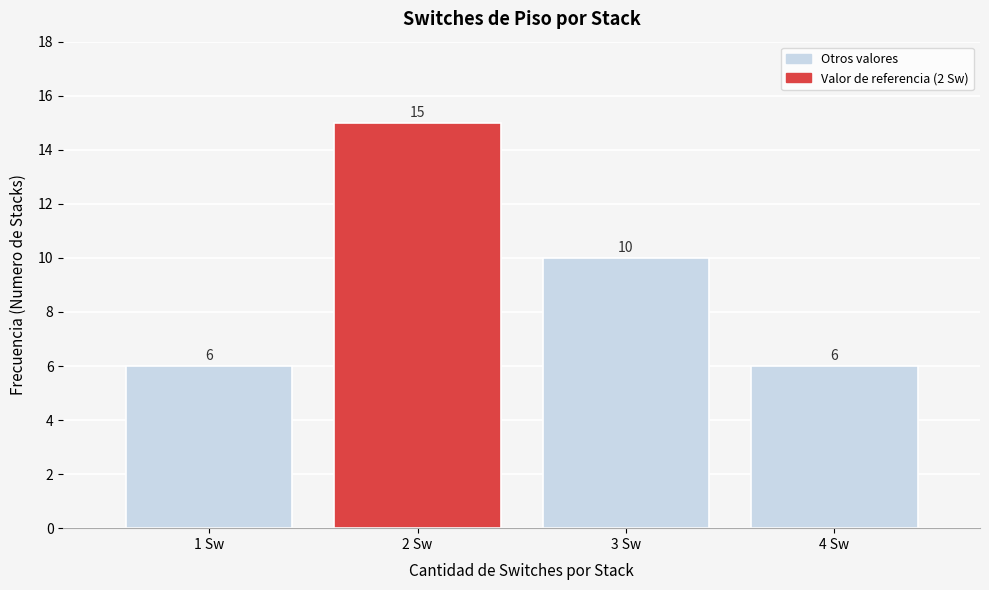

Over which range of the x-axis is the bar tallest?

1.5 to 2.5